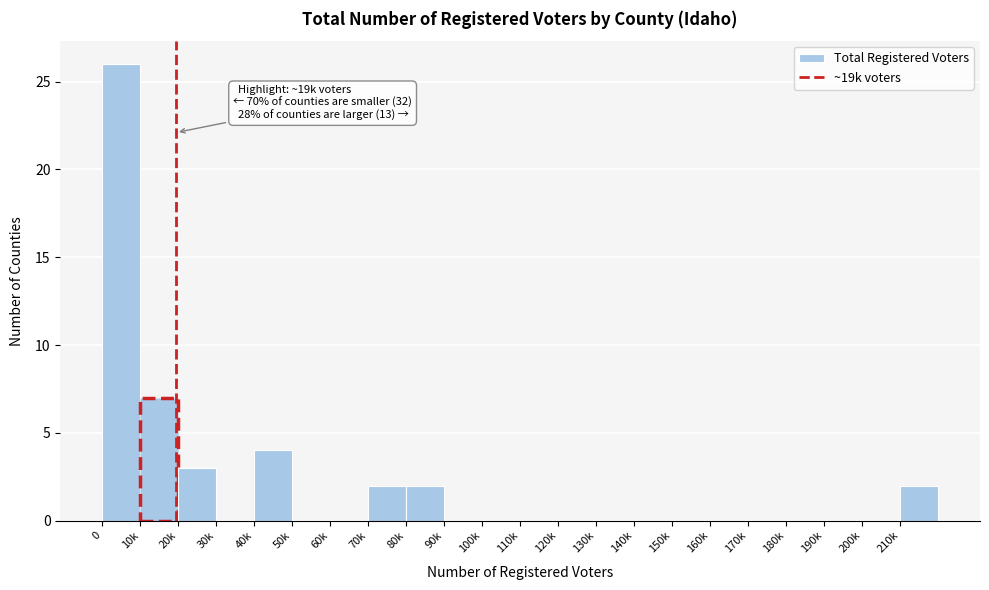

Reading left to right, list all the values displayed in this chart.

0=26	10k=7	20k=3	30k=0	40k=4	50k=0	60k=0	70k=2	80k=2	90k=0	100k=0	110k=0	120k=0	130k=0	140k=0	150k=0	160k=0	170k=0	180k=0	190k=0	200k=0	210k=2